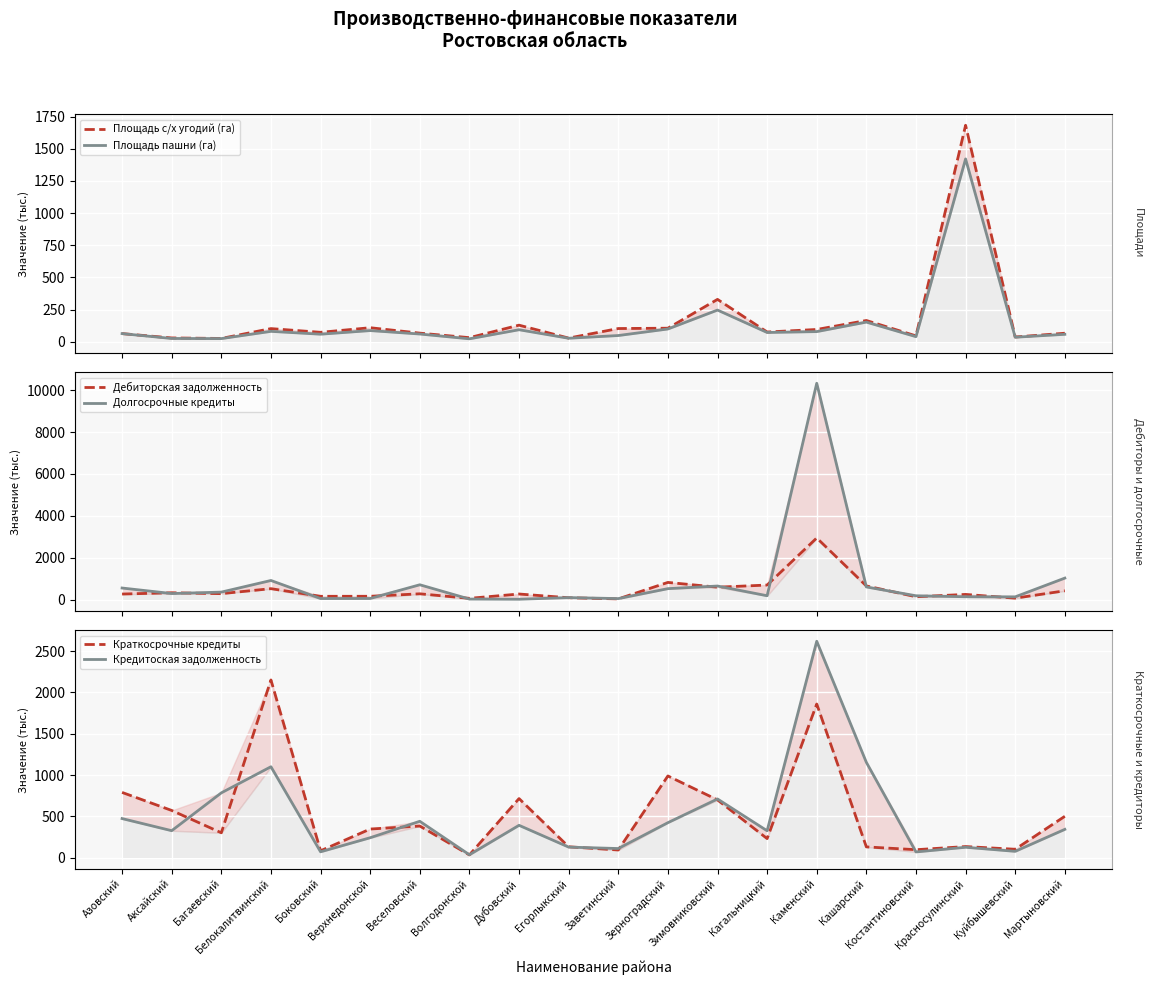

Reading right to left, extract all data points from this chart.

Площадь с/х угодий (га): 66.3	37.1	1682.6	45.8	165.4	95.6	75.8	329.4	105.4	102.9	28.6	129.0	31.9	67.2	109.2	73.5	102.4	25.8	29.8	63.4
Площадь пашни (га): 57.9	35.4	1421.0	39.6	152.8	79.0	72.2	246.4	99.3	48.5	27.4	93.6	23.0	60.3	87.0	58.8	81.0	24.7	25.6	63.4
Дебиторская задолженность: 428.4	76.1	255.1	144.2	659.9	2947.7	702.4	599.5	828.0	41.1	96.5	274.5	68.6	284.3	166.1	164.8	529.2	291.5	334.7	272.9
Долгосрочные кредиты: 1033.7	139.3	144.1	190.7	611.8	10327.3	191.8	655.4	530.2	56.2	104.3	24.8	33.6	715.3	60.9	58.7	919.9	365.4	296.5	560.3
Краткосрочные кредиты: 501.7	102.9	135.5	97.6	131.4	1860.1	231.8	700.1	989.7	93.9	132.8	716.1	34.3	383.7	347.6	84.5	2151.0	302.3	572.2	790.6
Кредитоская задолженность: 343.7	77.8	127.0	70.5	1154.5	2619.2	326.6	711.3	424.4	111.7	129.1	392.6	36.4	441.3	242.4	72.1	1101.2	785.2	327.6	474.1